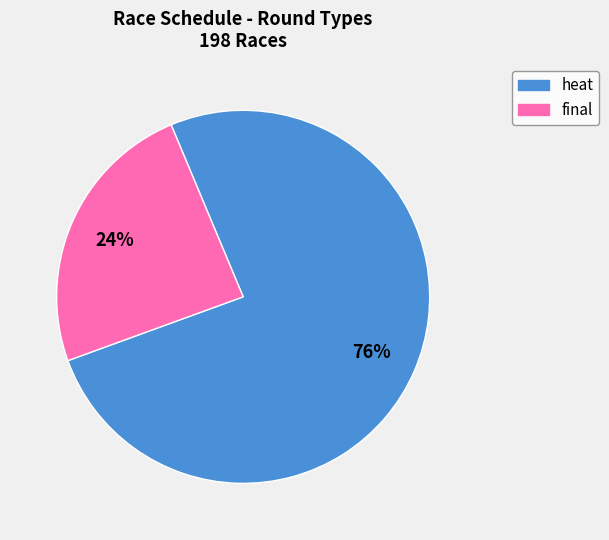

The heat slice represents 76% of the pie. True or false?

True